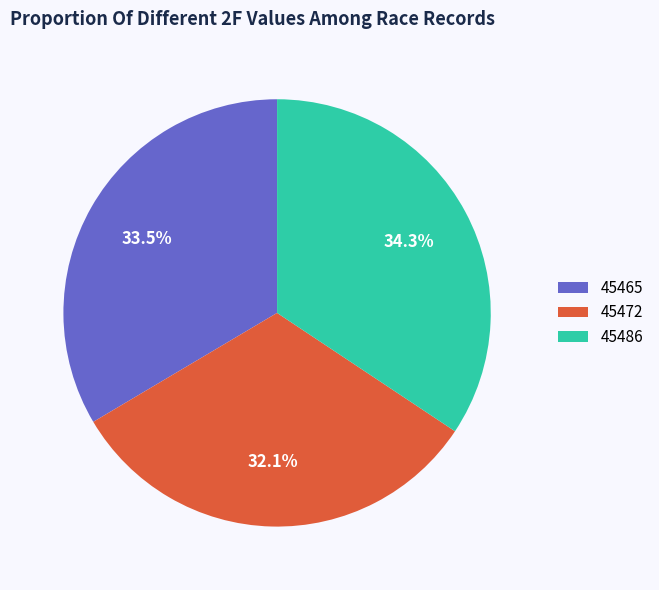

Does 45472 account for over 50% of the chart?

No